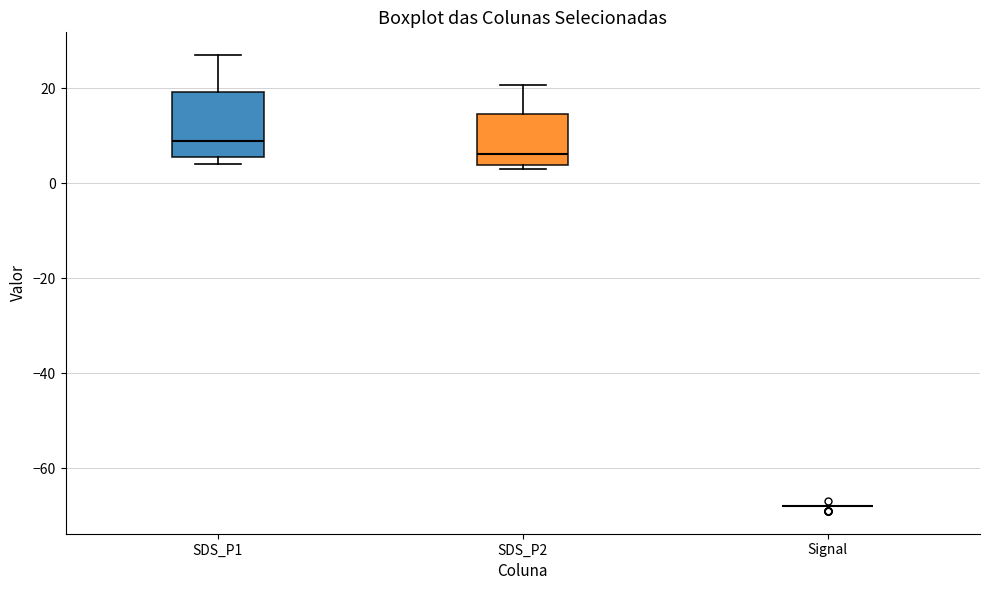

Reading left to right, transcribe this box plot: for each box, give where its median line is, the range the box spans, and where its two whiskers end, as read against the y-axis. The values are not printed on the chart, so give them approximately, as read against the axis.

SDS_P1: median 8, box 6 to 20, whiskers 4 to 28
SDS_P2: median 6, box 4 to 14, whiskers 4 (just below the box's lower edge) to 20
Signal: box collapsed to a line at -68, whiskers -68 to -68